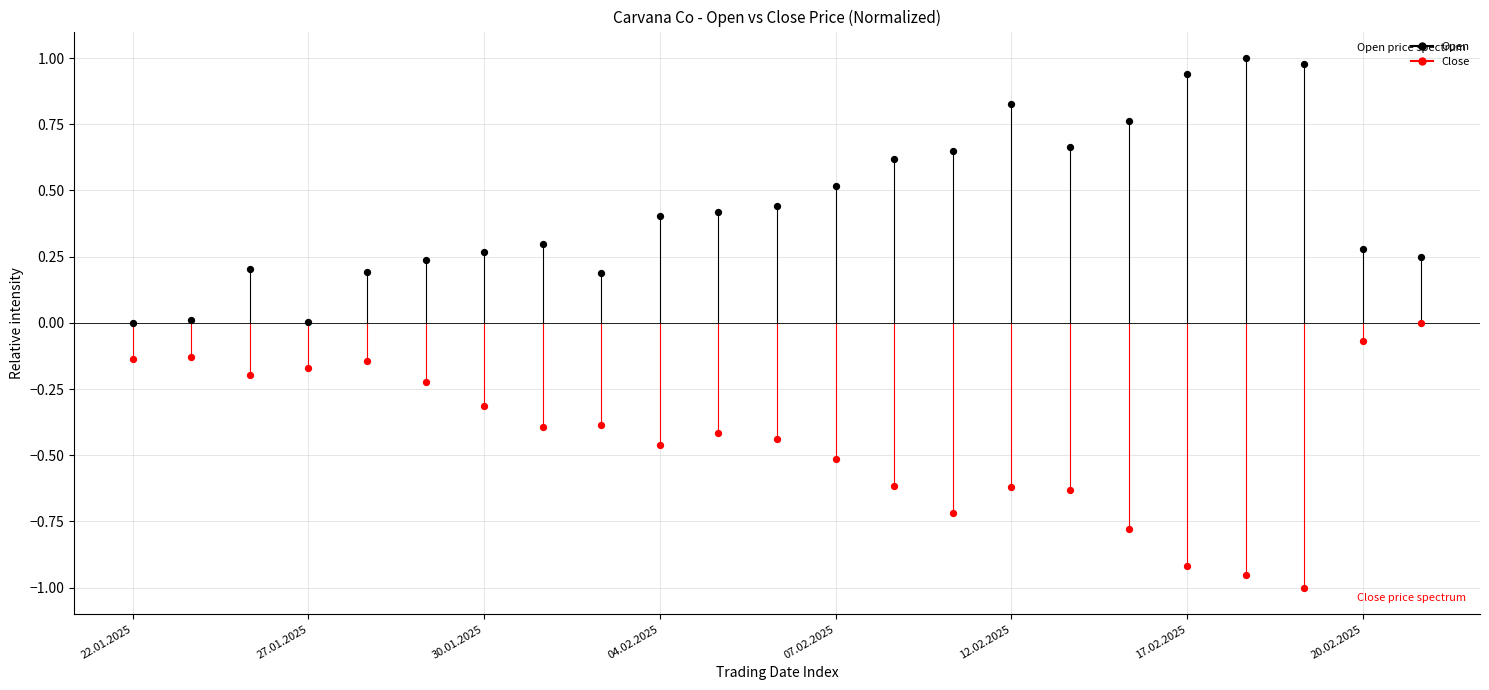

Which series reaches the maximum Y coordinate?

Open